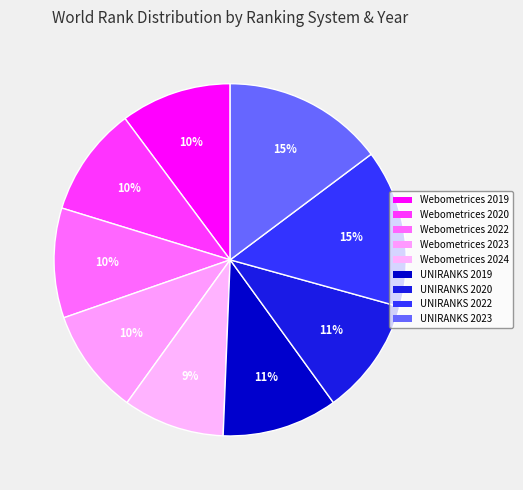

How many segments does this pie chart have?

9